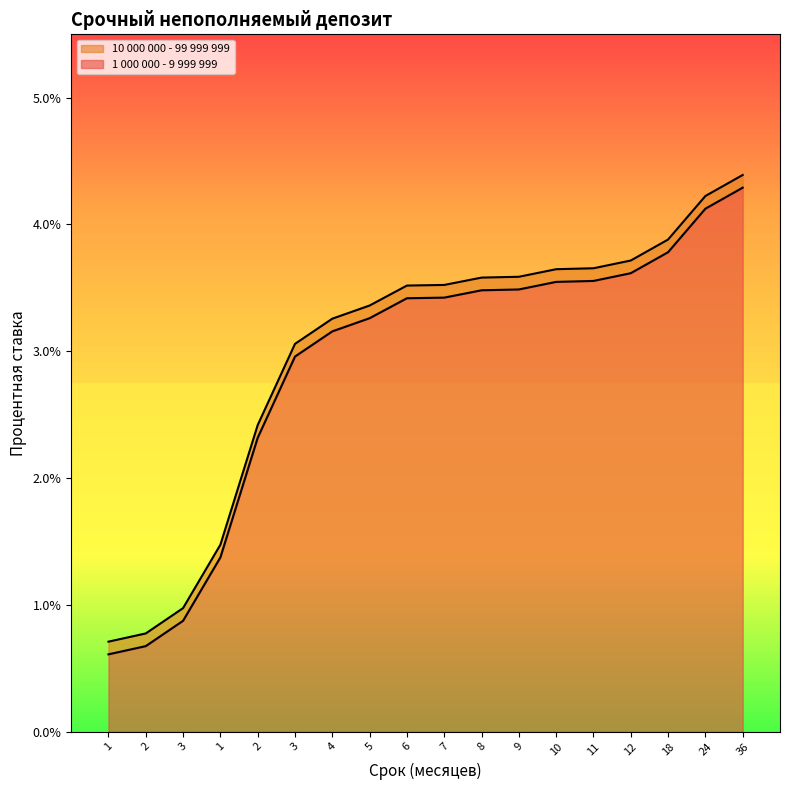

At which label is 10 000 000 - 99 999 999 closest to 0?

1